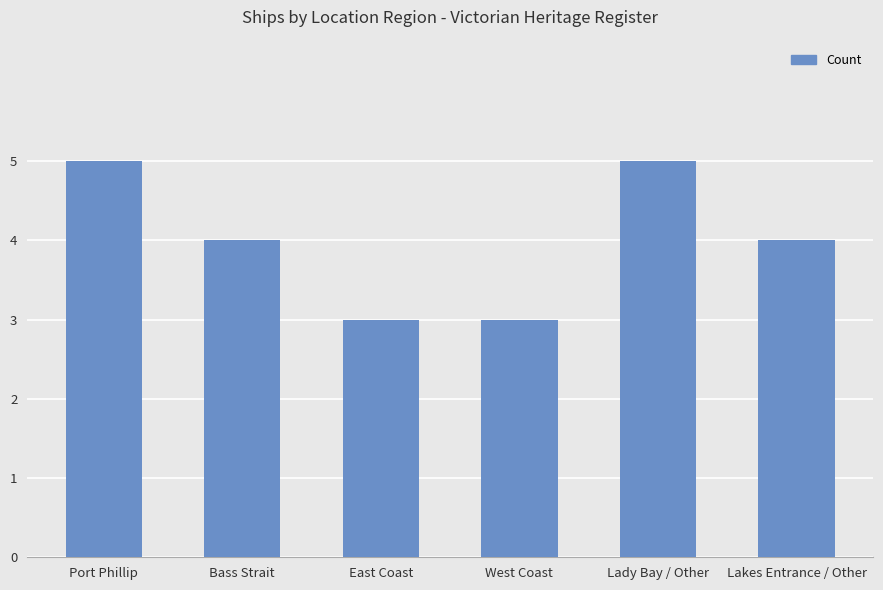

What is the value of the 3rd bar from the left?

3